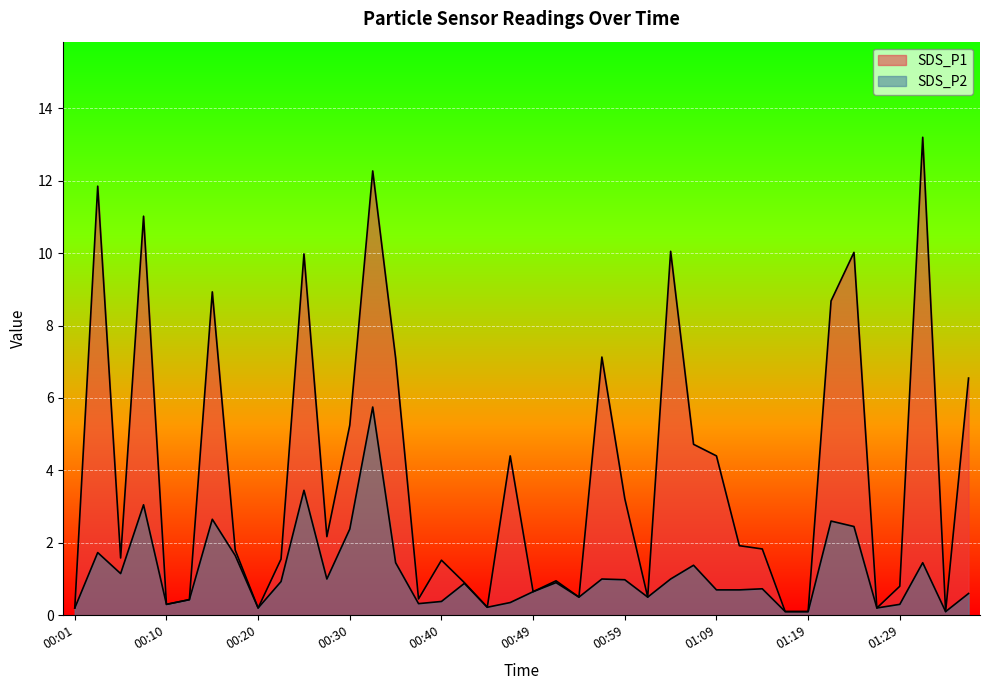

Between 00:01 and 01:31, which series saw the biggest shift?

SDS_P1